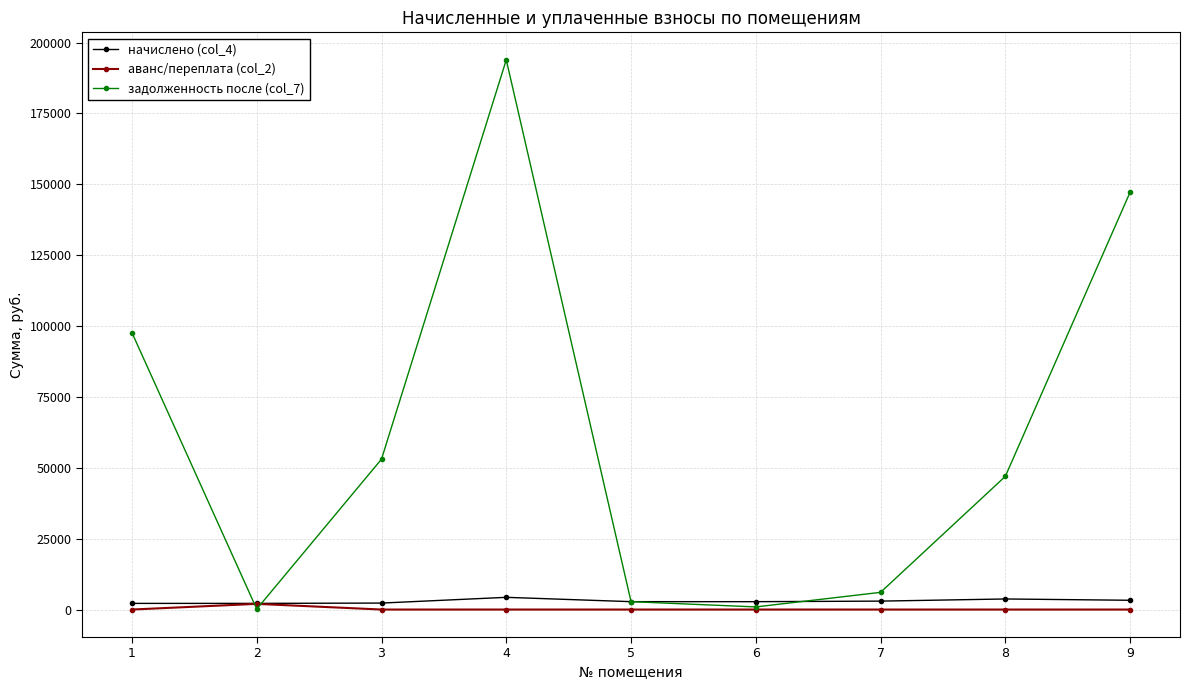

Which series has the widest spread of values?

задолженность после (col_7)